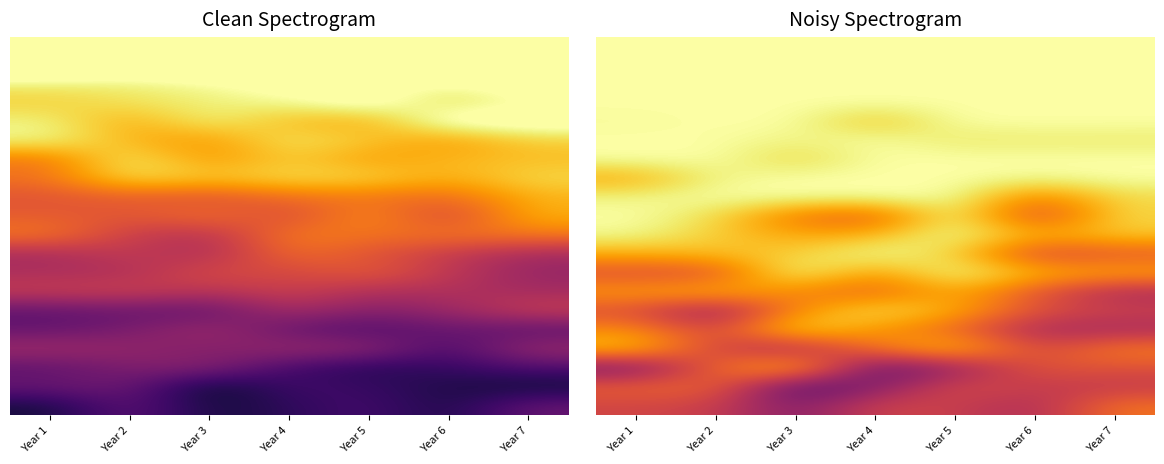

What is the spread (max minus min) of values at Year 7?

35.7